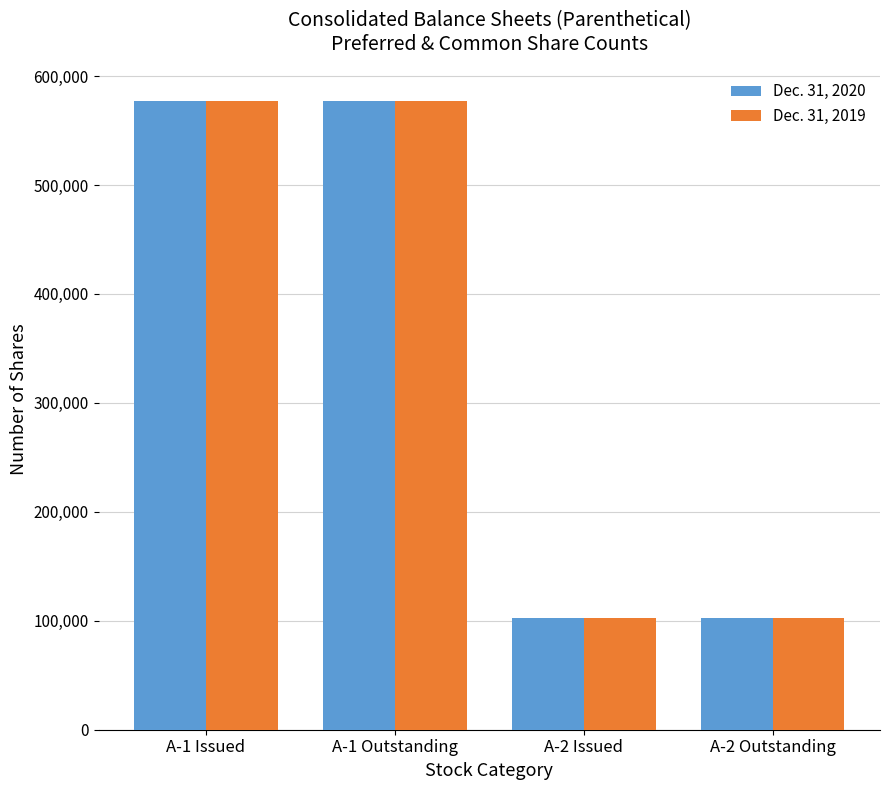

What is the maximum value shown in the chart?

577063